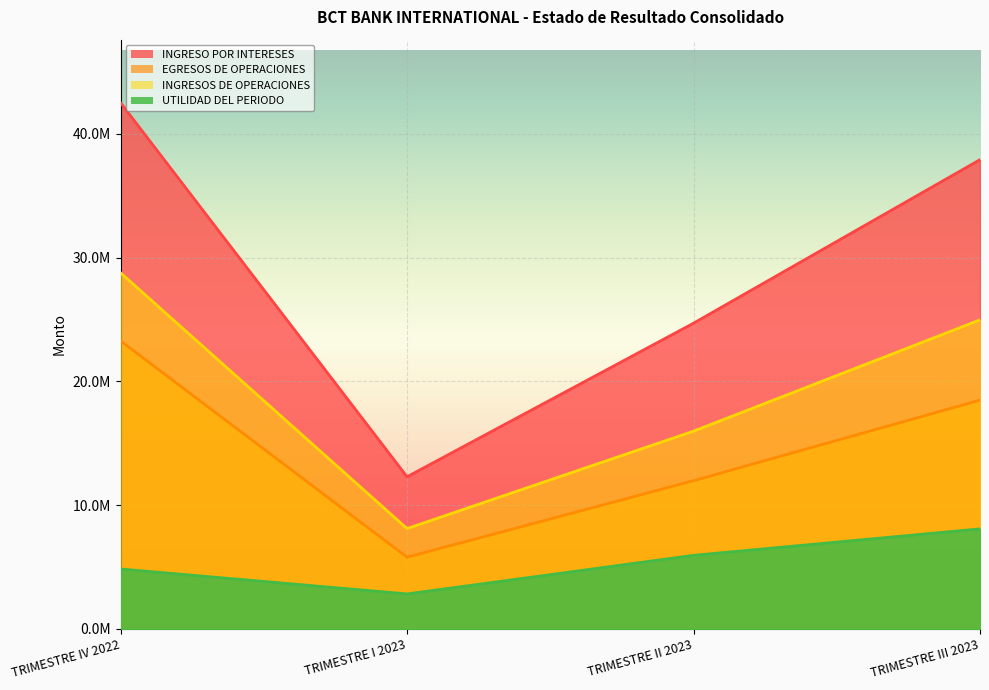

True or false: UTILIDAD DEL PERIODO and EGRESOS DE OPERACIONES intersect in this chart.

False